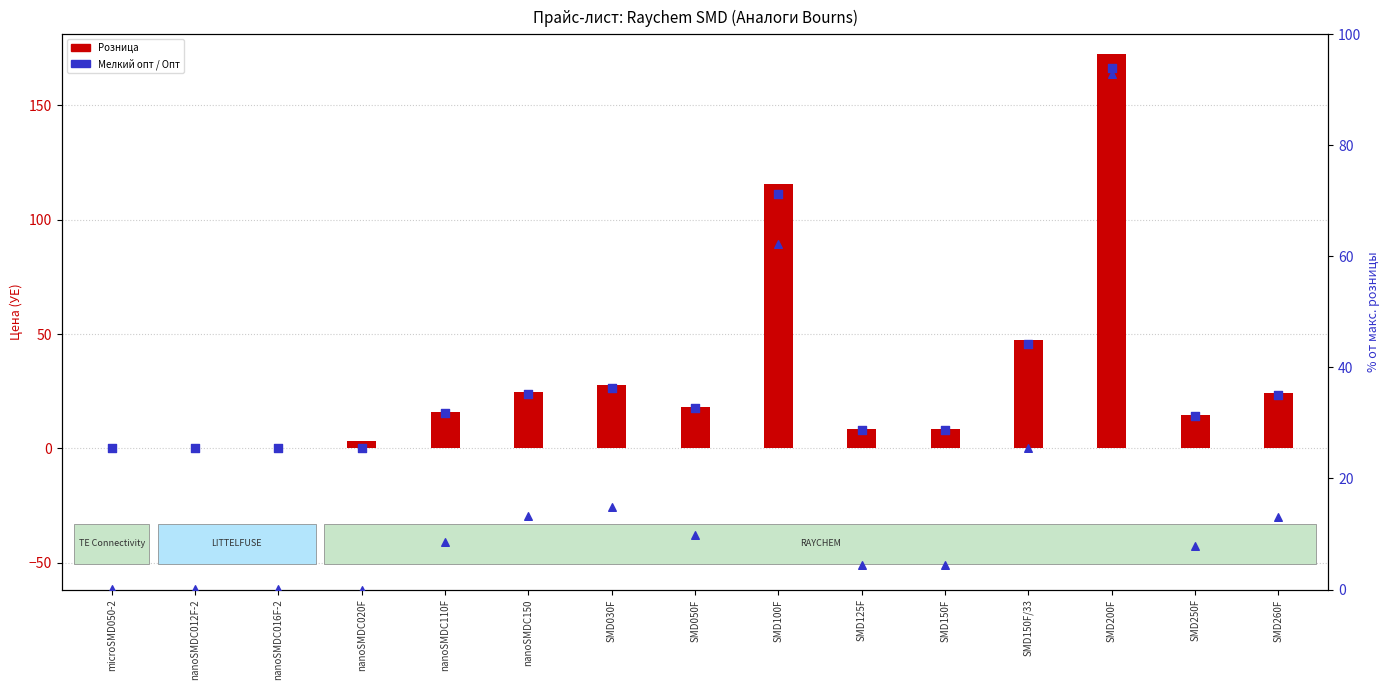

Which series has the largest total across all categories?

Розница